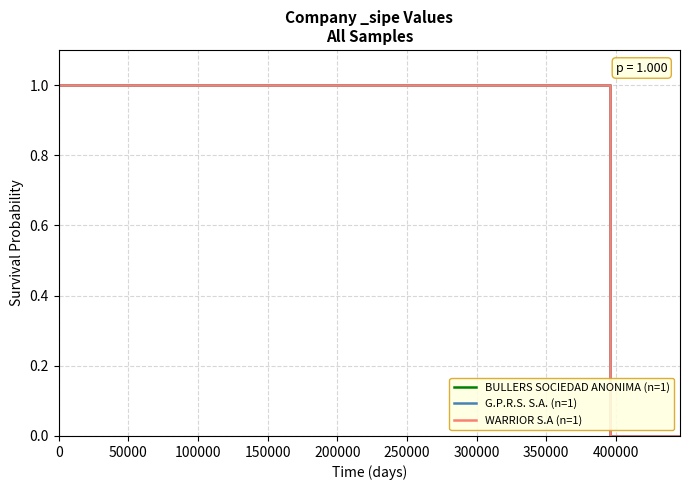

How many lines are shown in the chart?

3